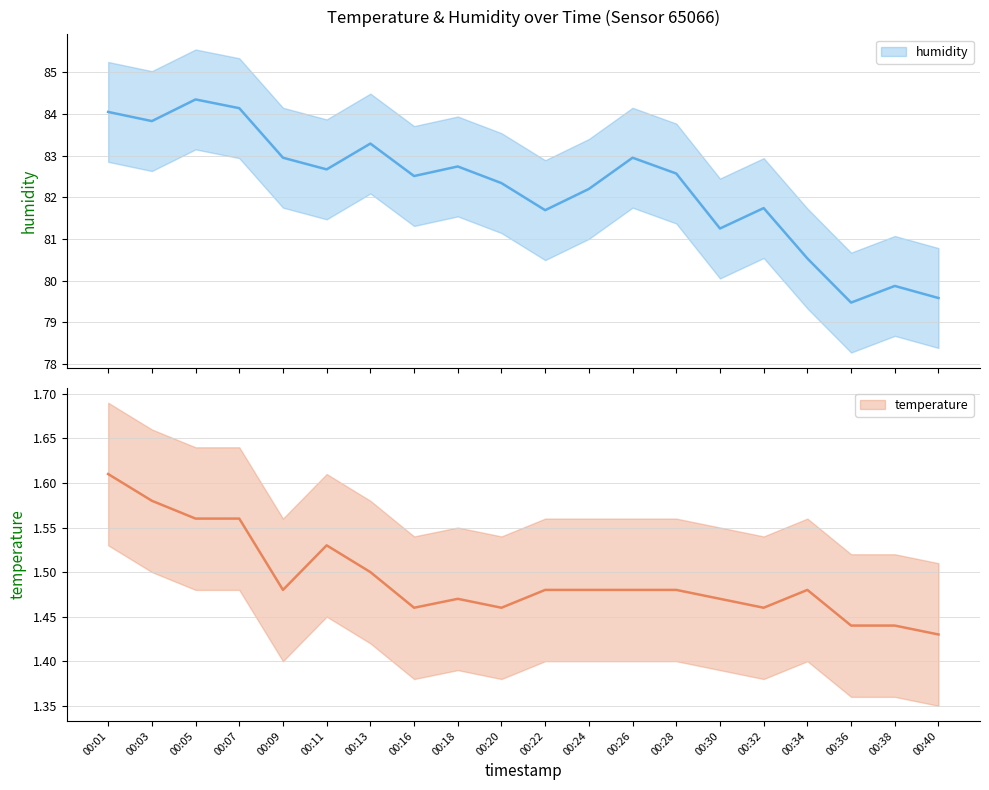

Between 00:34 and 00:32, which is larger?

00:34